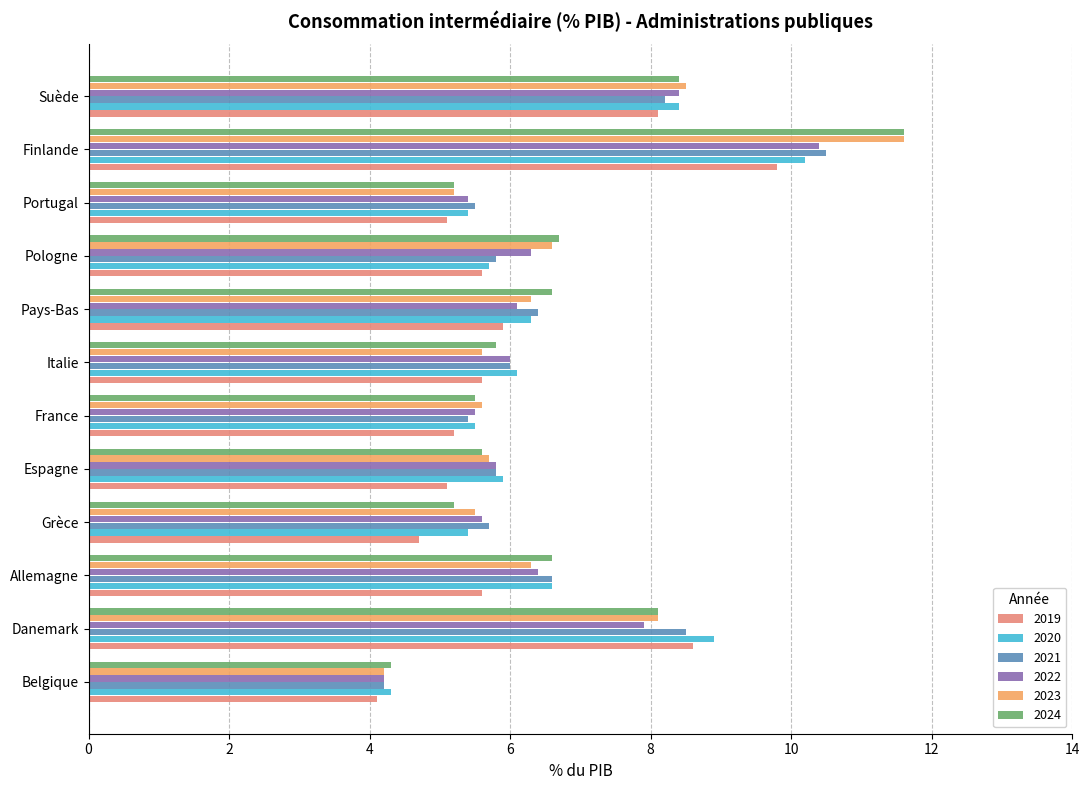

What is the sum of the 2020 values at Suède and Portugal?

13.8